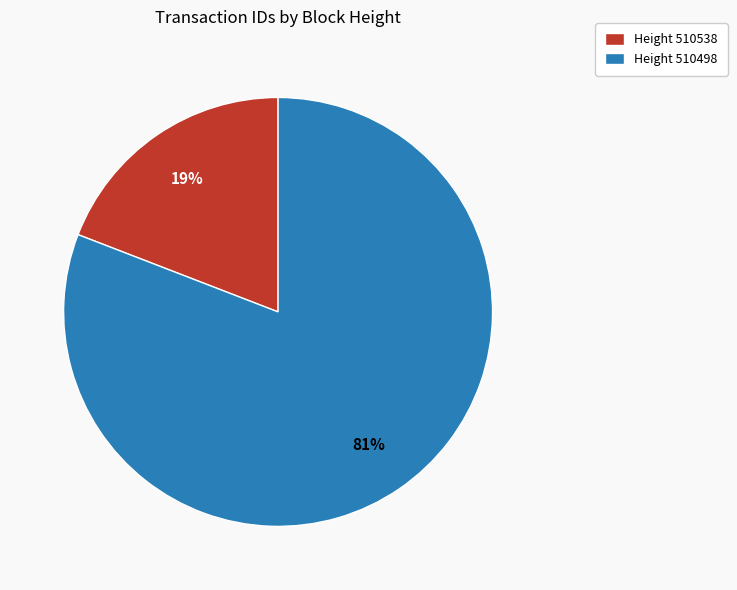

Which has a higher value, Height 510498 or Height 510538?

Height 510498